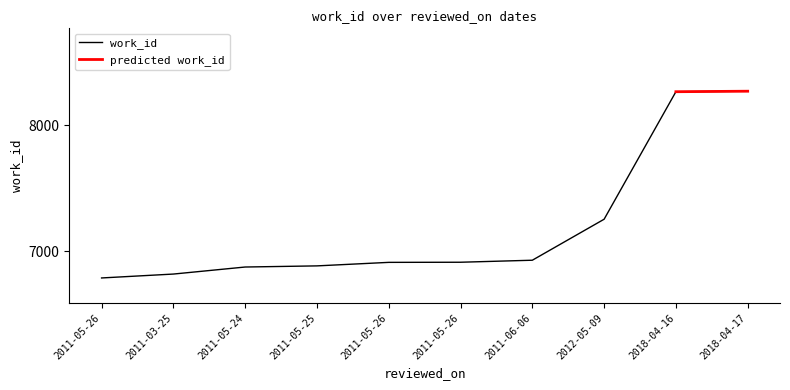

What is the value of the 2nd point from the left?

6817